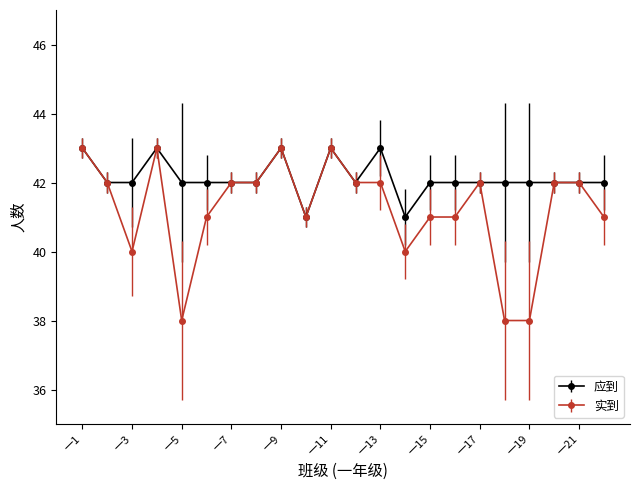

Which series has the largest range (max minus min)?

实到